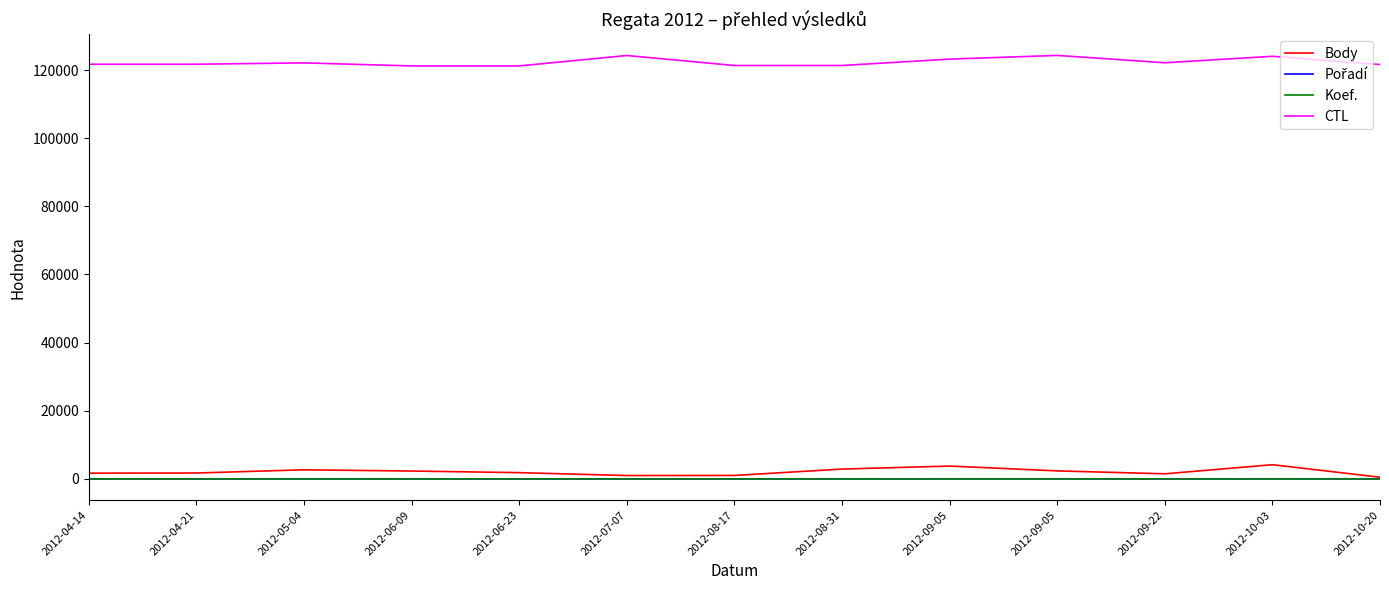

How many lines are shown in the chart?

4